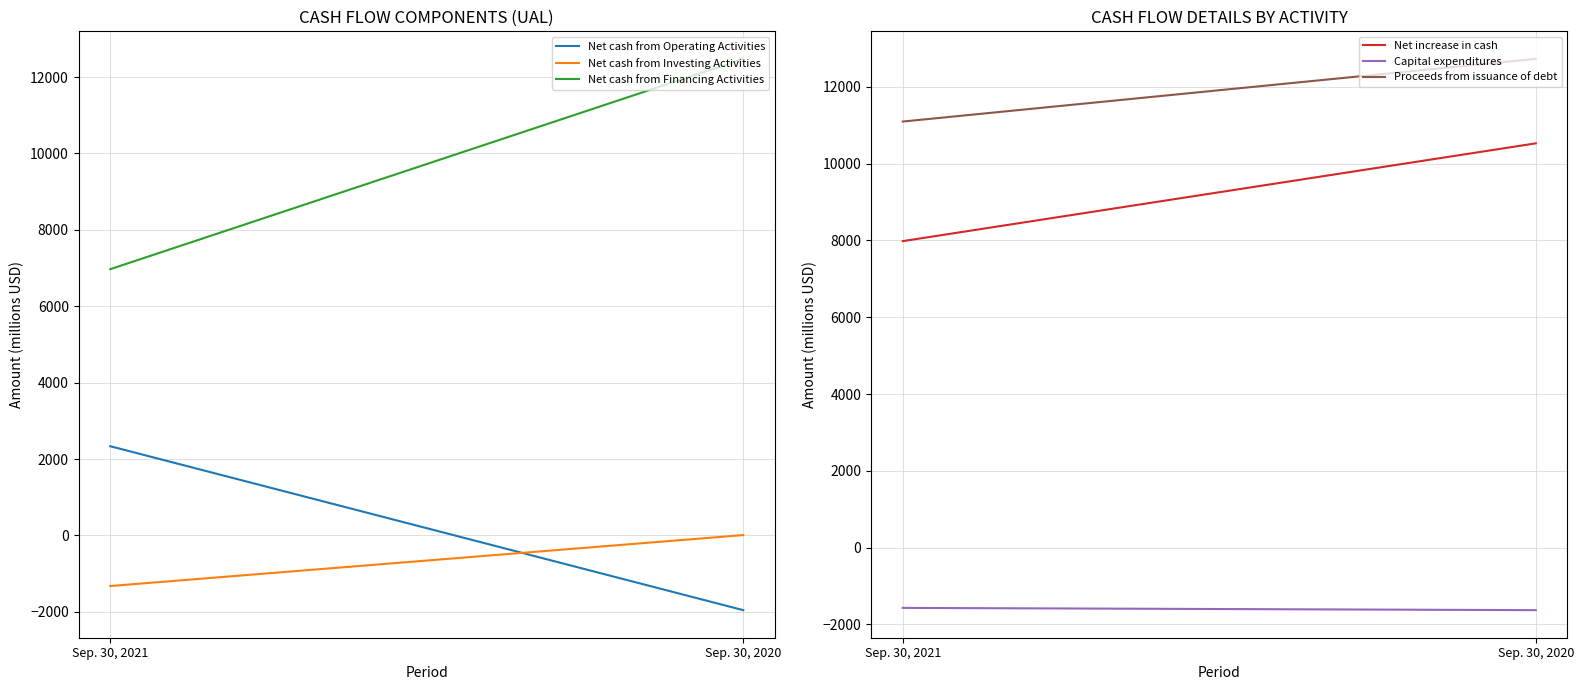

Which series has the largest total across all categories?

Proceeds from issuance of debt